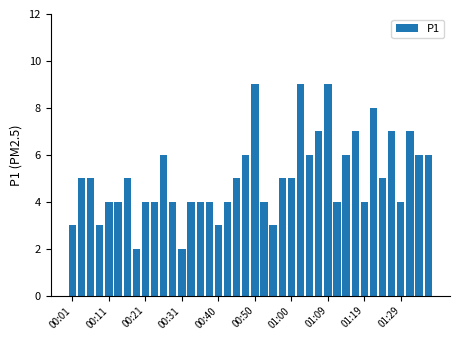

What is the maximum value shown in the chart?

9